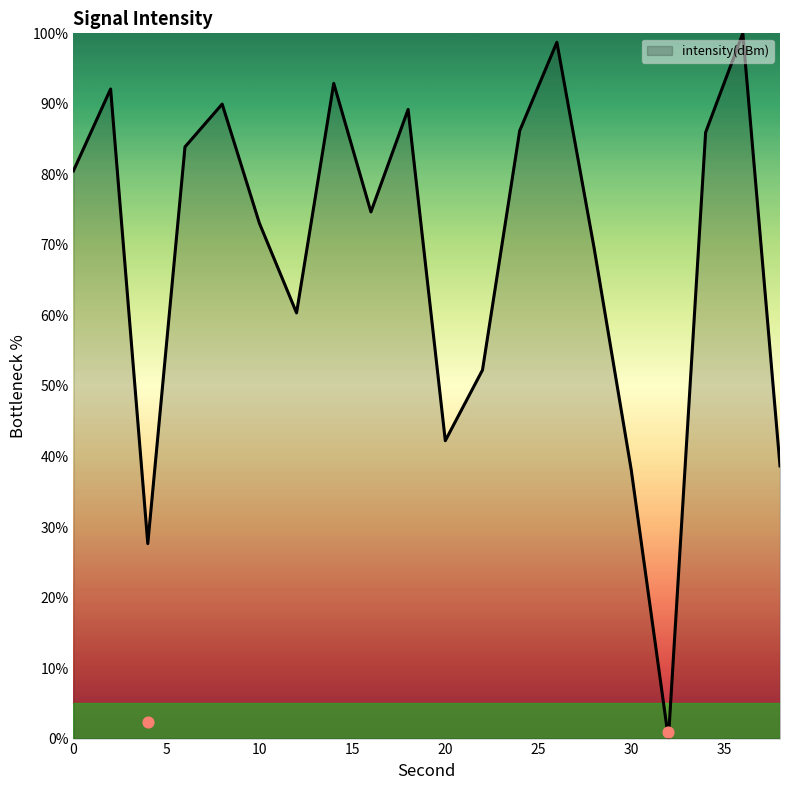

What is the change in value from 10 to 34?

+12.9